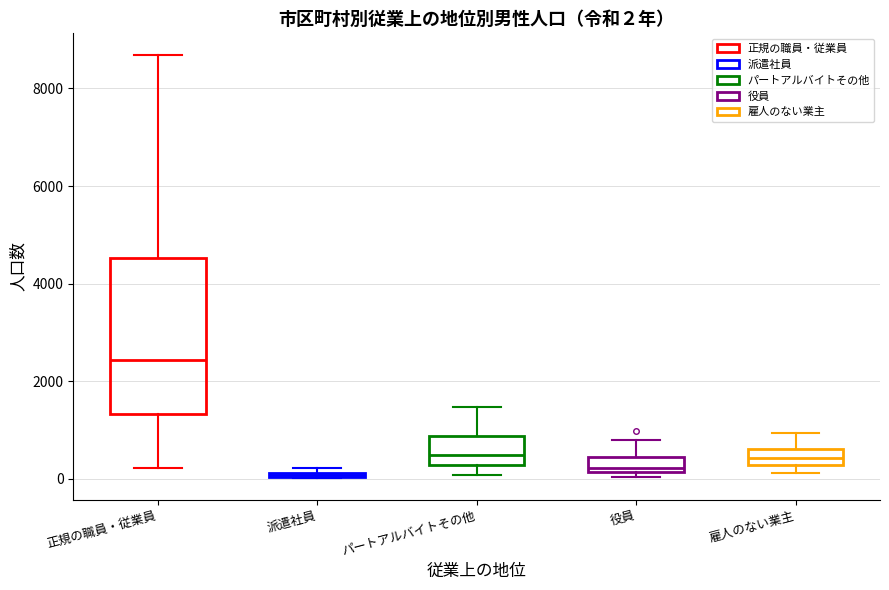

Comparing the boxes themselves (not the whiskers), which one is the tallest?

正規の職員・従業員